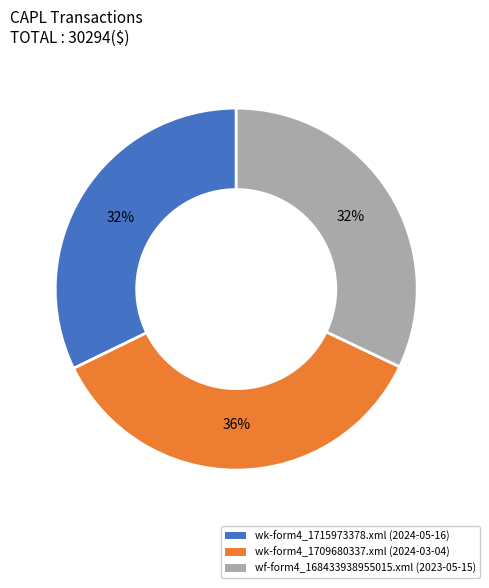

How many slices are in this pie chart?

3